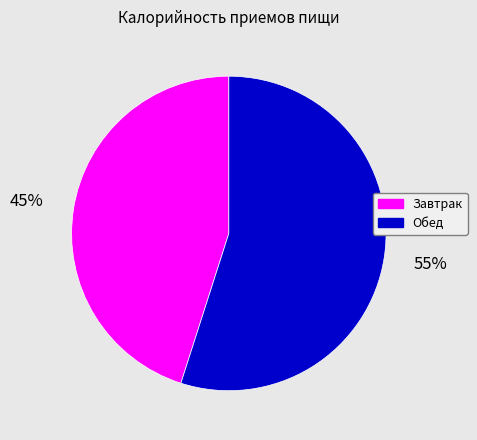

To the nearest percent, what is the combined percentage of Завтрак and Обед?

100%